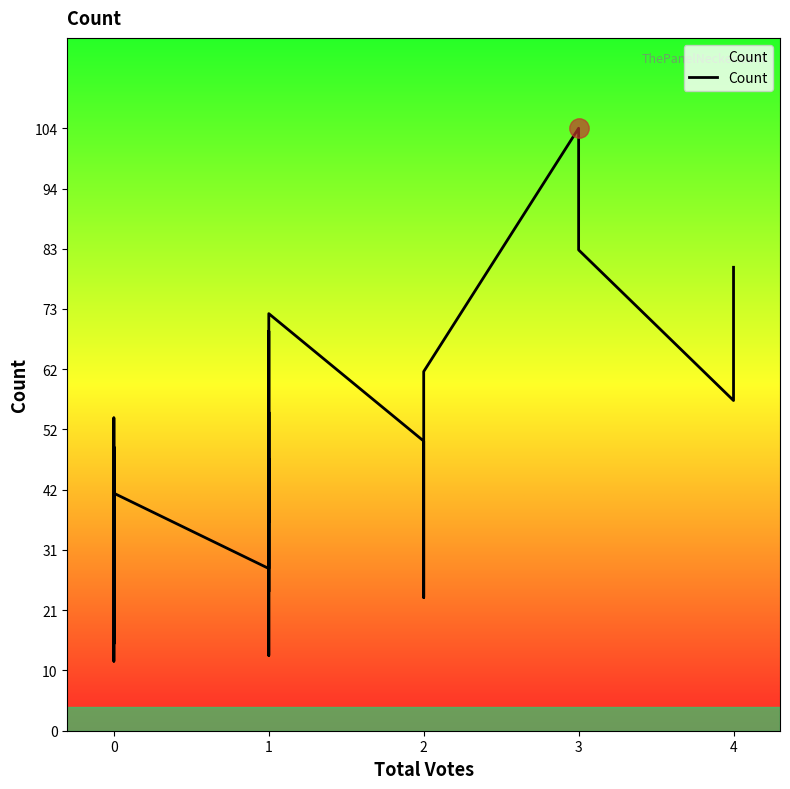

Is it true that the value at 1 is 28?

True